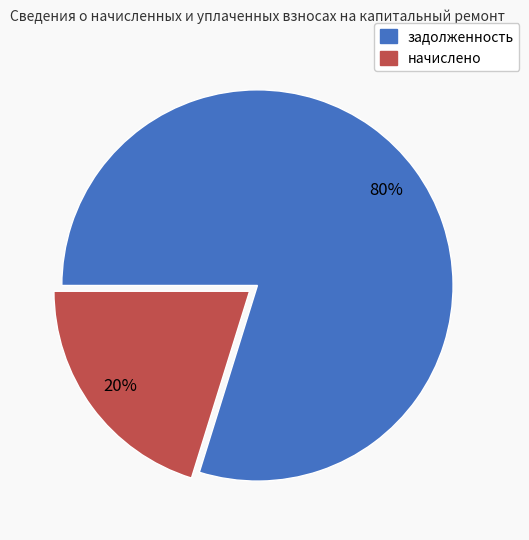

What is the largest slice in the pie chart?

задолженность